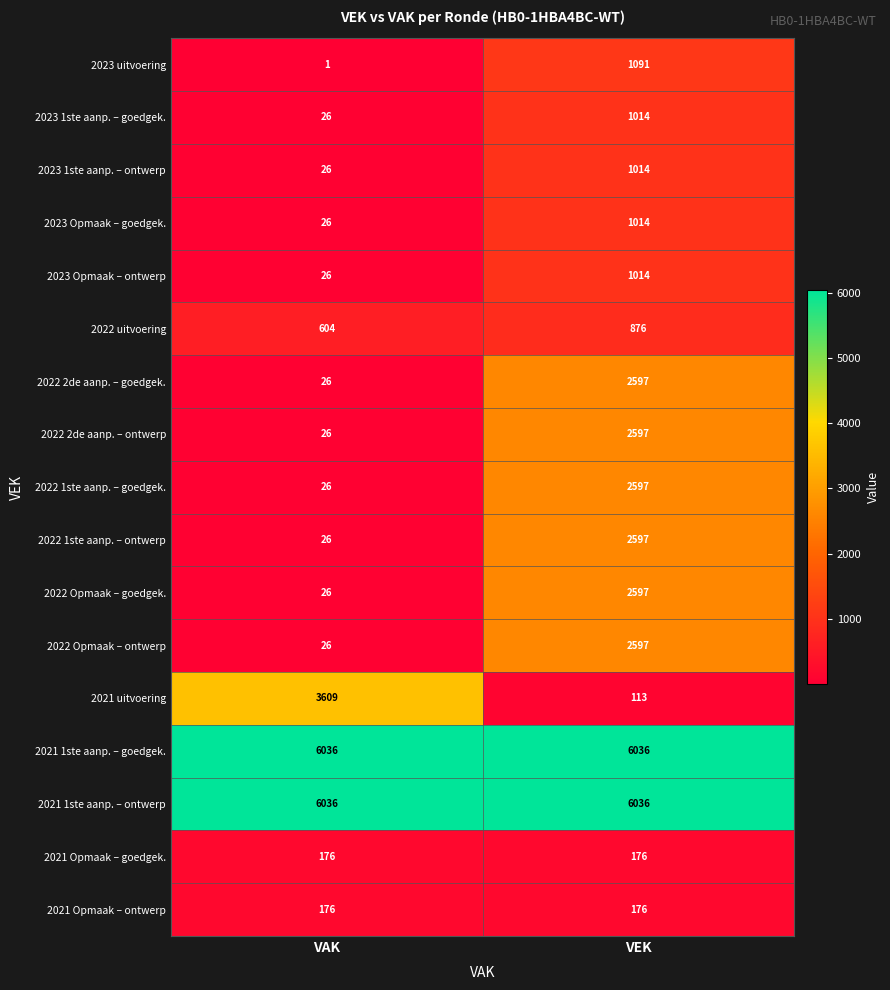

At which category does the chart reach its minimum across all series?

VAK